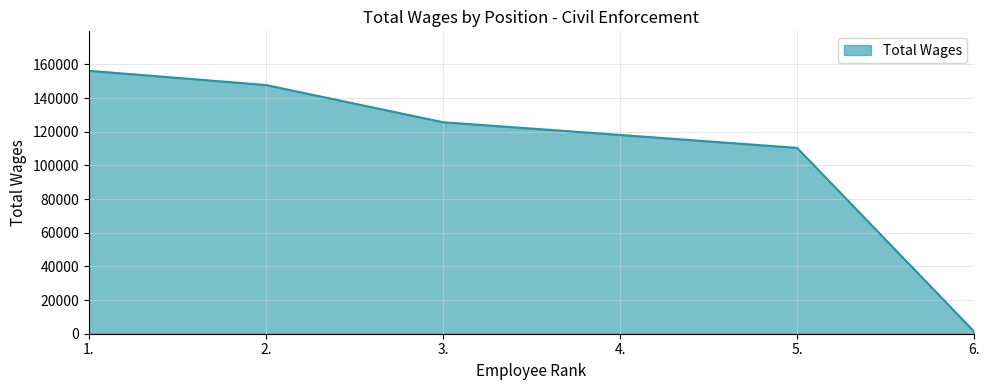

How many lines are shown in the chart?

1